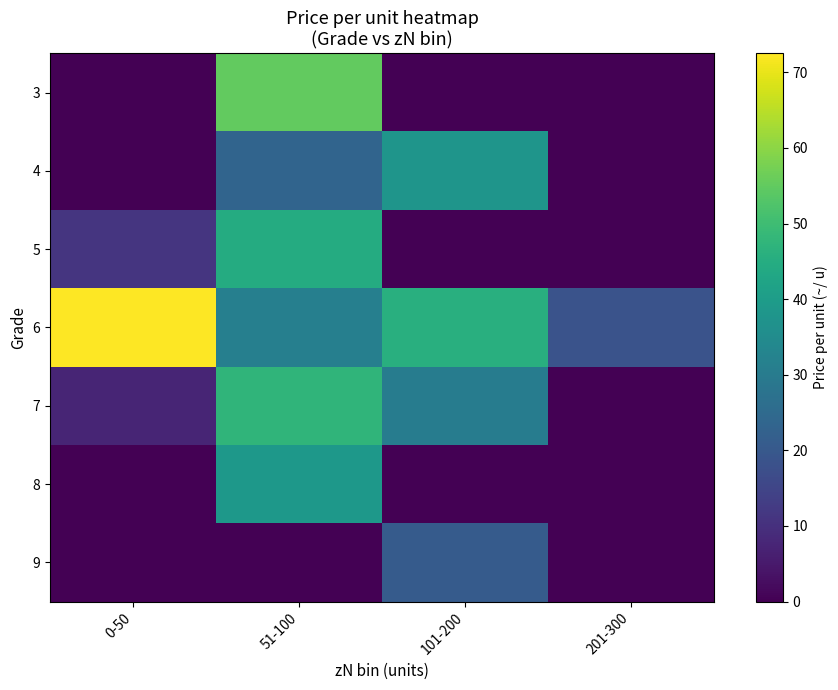

Reading right to left, what are all the values shown in this chart?

3: 201-300=0.0	101-200=0.0	51-100=55.0	0-50=0.0
4: 201-300=0.0	101-200=37.9	51-100=23.3	0-50=0.0
5: 201-300=0.0	101-200=0.0	51-100=44.6	0-50=11.3
6: 201-300=18.6	101-200=45.6	51-100=31.4	0-50=72.5
7: 201-300=0.0	101-200=30.4	51-100=47.5	0-50=7.5
8: 201-300=0.0	101-200=0.0	51-100=38.6	0-50=0.0
9: 201-300=0.0	101-200=20.8	51-100=0.0	0-50=0.0